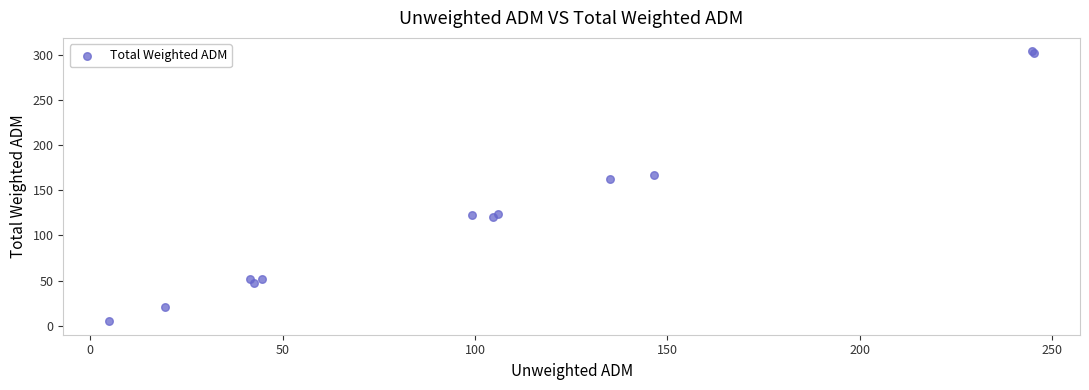

What Y value in the scatter plot is closest to 154?

162.2